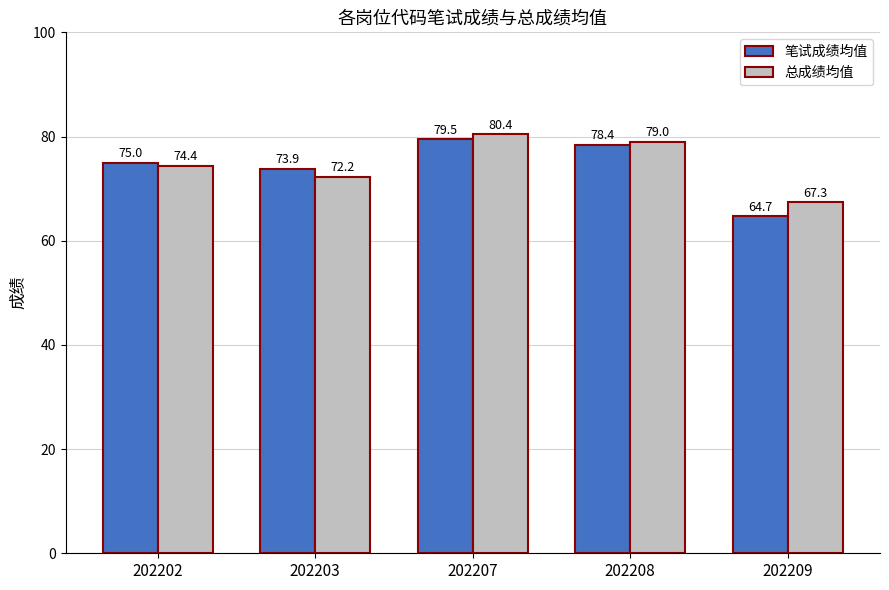

Which series has the largest total across all categories?

总成绩均值